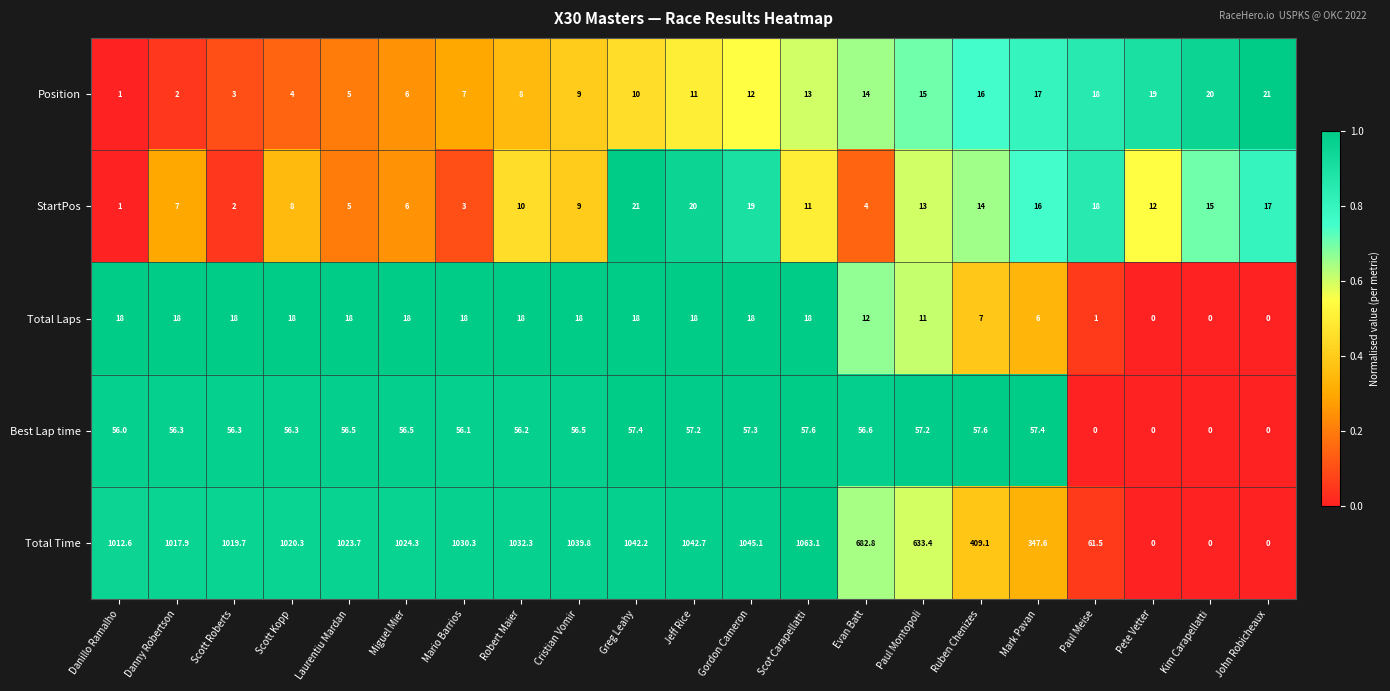

What is the difference between the Total Time values at Paul Montopoli and Jeff Rice?

409.3